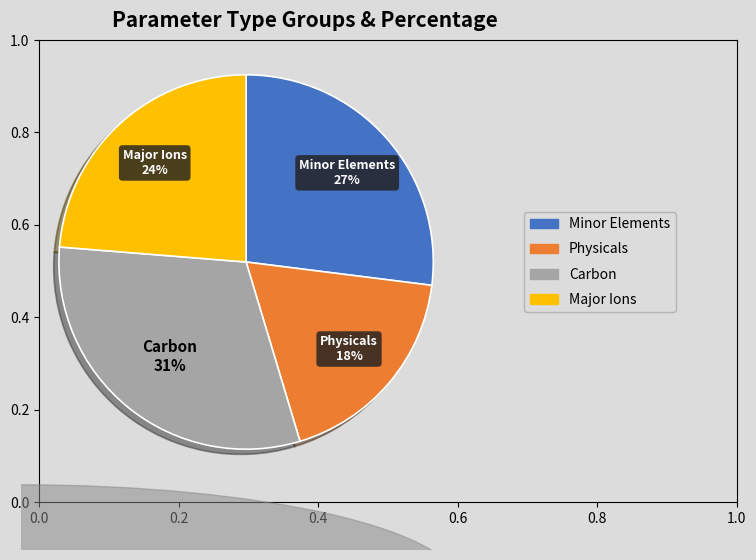

To the nearest percent, what percentage of the pie is Minor Elements?

27%